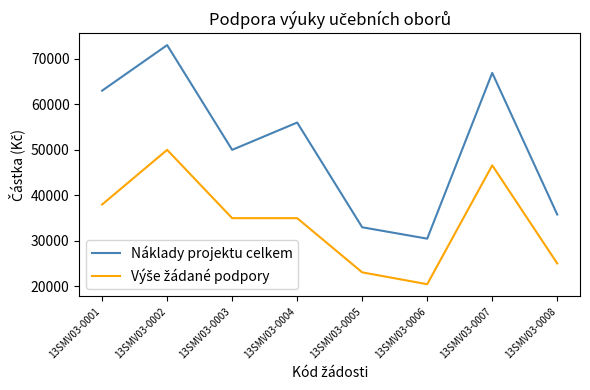

How many interior local peaks does the Náklady projektu celkem series have?

3